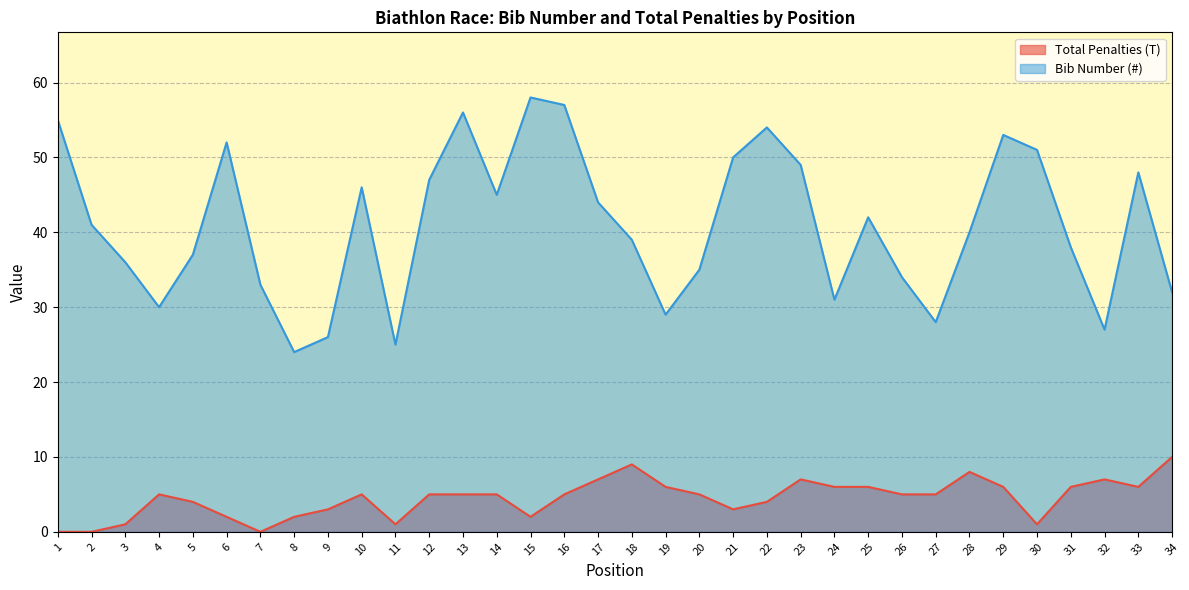

At how many categories does at least one series exceed 3?

34